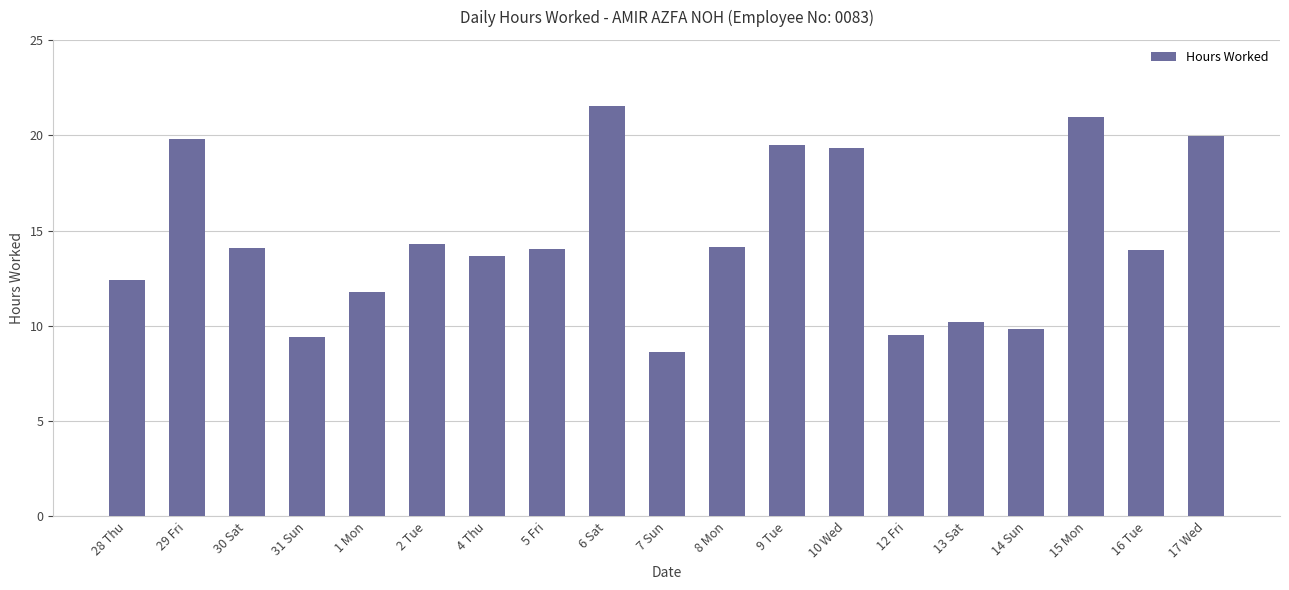

Count the number of data series in this chart.

1